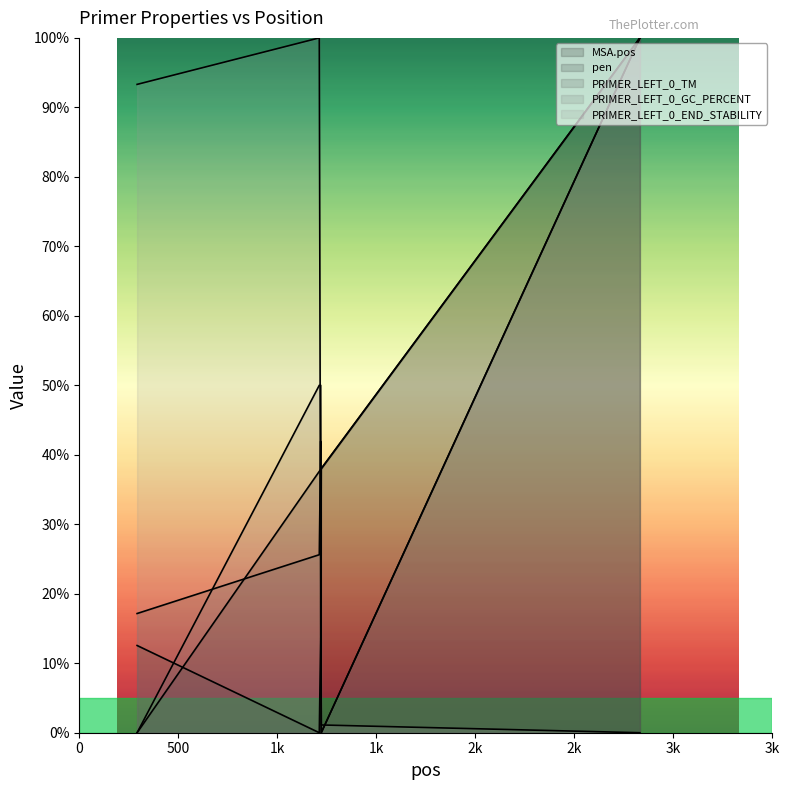

Reading left to right, what are all the values shown in this chart?

MSA.pos: 0.0	37.6	37.9	38.0	100.0
pen: 12.6	0.0	13.8	38.0	100.0
PRIMER_LEFT_0_TM: 17.2	25.6	42.0	0.0	100.0
PRIMER_LEFT_0_GC_PERCENT: 0.0	50.0	50.0	0.0	100.0
PRIMER_LEFT_0_END_STABILITY: 93.3	100.0	18.2	1.1	0.0